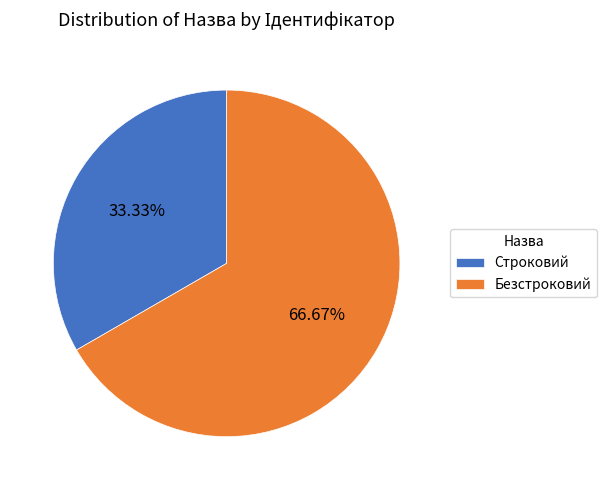

Which category has the smallest portion of the pie?

Строковий